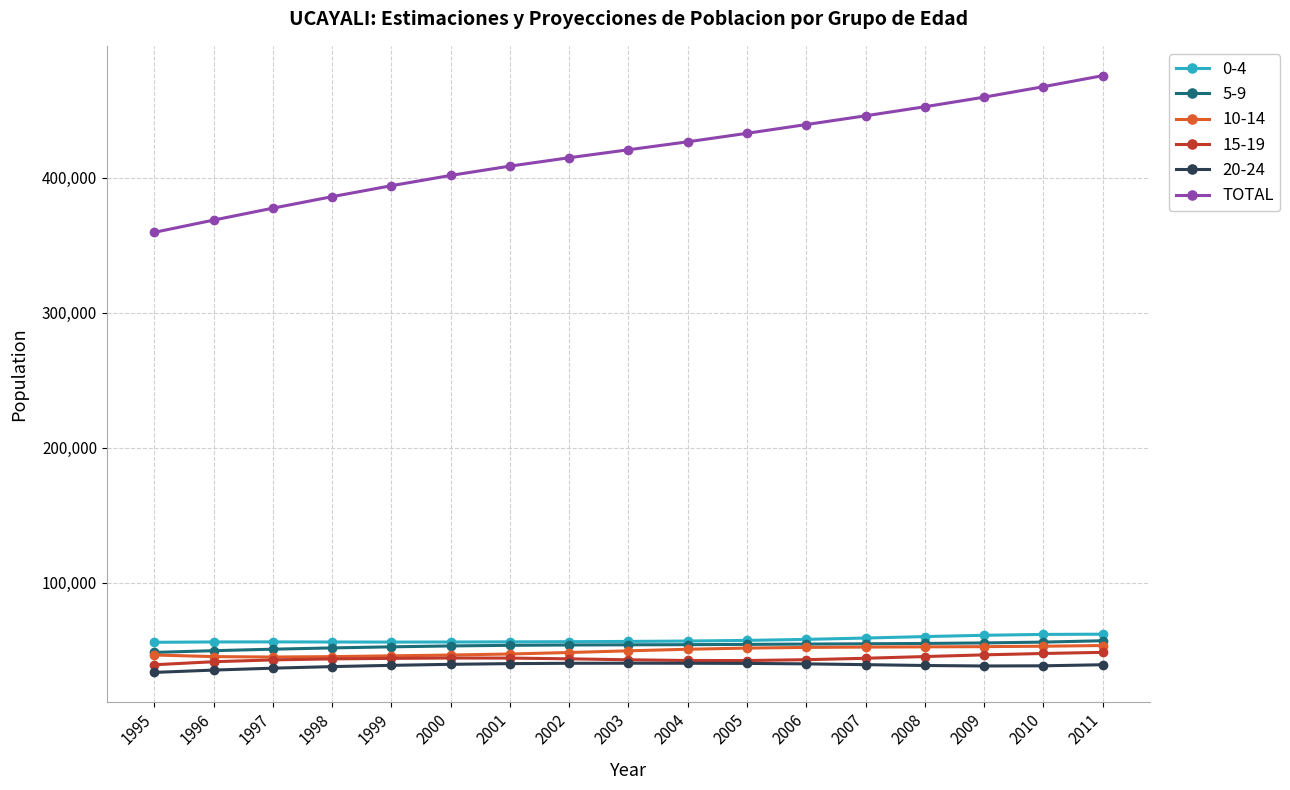

How many lines are shown in the chart?

6